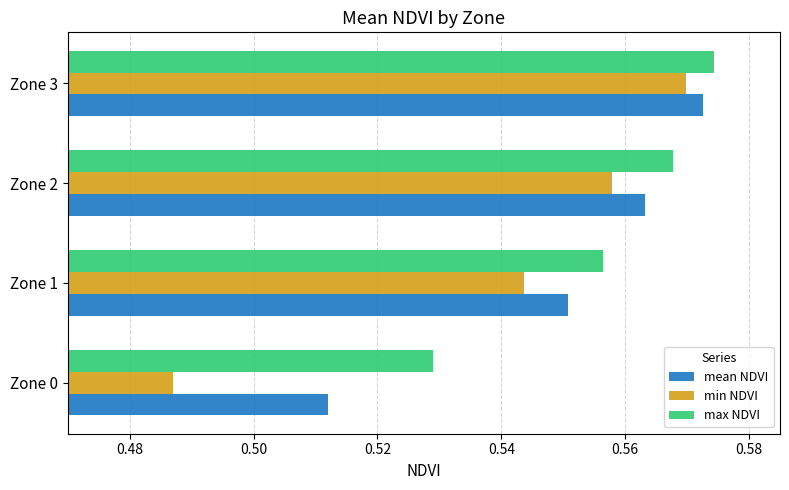

Is it true that min NDVI equals 1.0 at Zone 3?

False